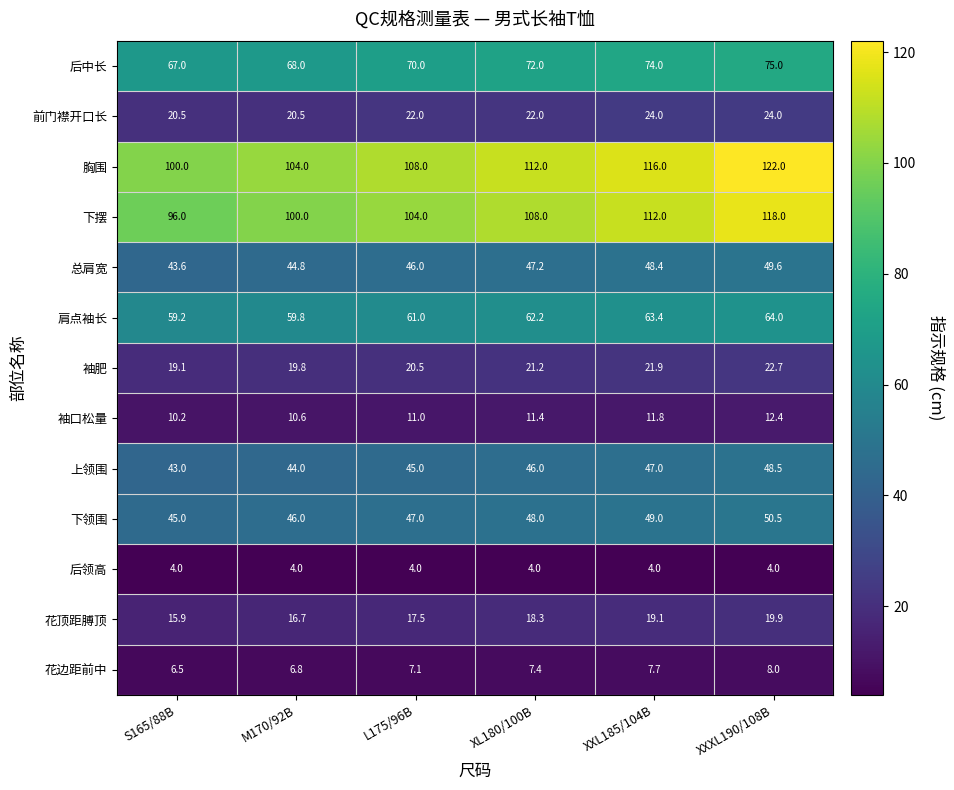

What is the minimum value shown in the chart?

4.0